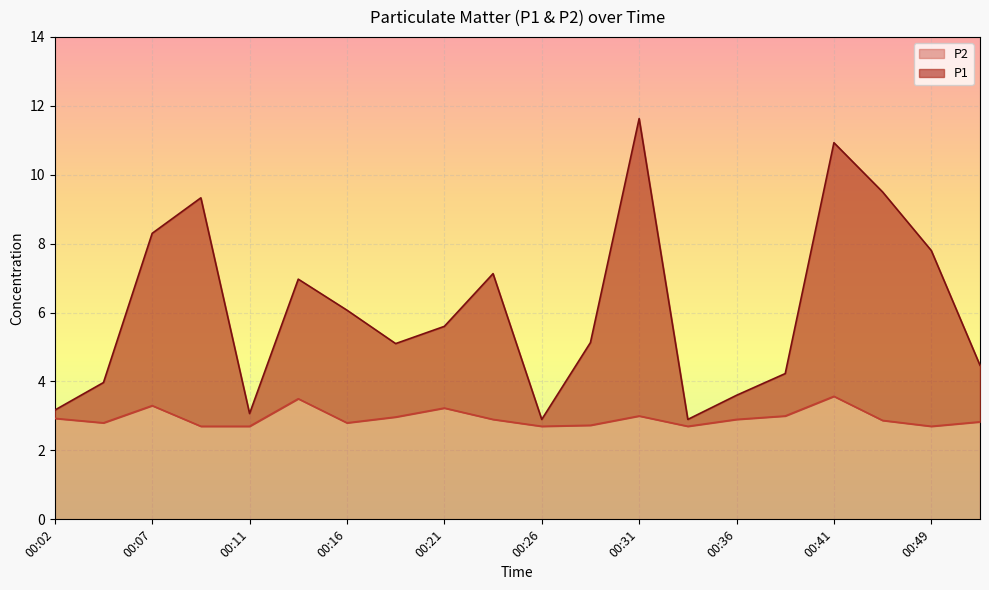

True or false: P2 and P1 cross at least once.

False